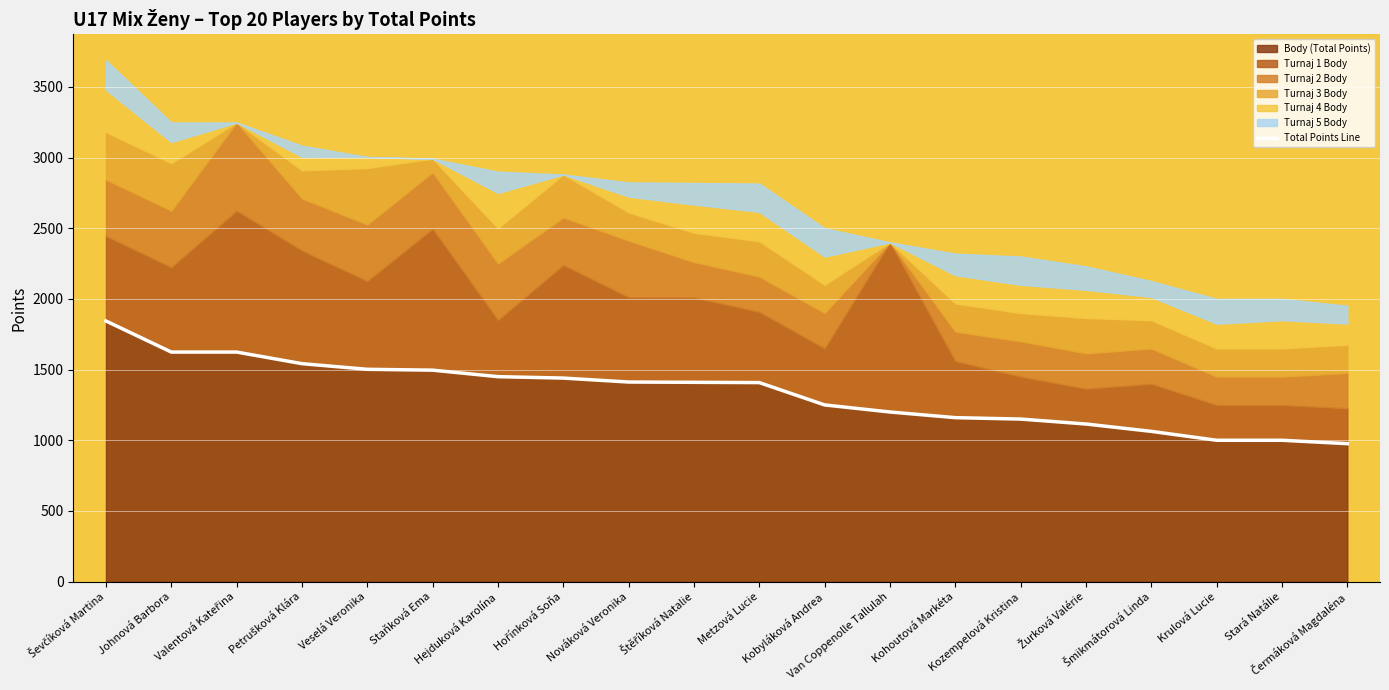

Reading left to right, what are all the values shown in this chart?

Ševčíková Martina=1844	Johnová Barbora=1624	Valentová Kateřina=1624	Petrušková Klára=1542	Veselá Veronika=1502	Staňková Ema=1496	Hejduková Karolína=1450	Hořínková Soňa=1440	Nováková Veronika=1412	Štěříková Natalie=1410	Metzová Lucie=1408	Kobyláková Andrea=1250	Van Coppenolle Tallulah=1200	Kohoutová Markéta=1160	Kozempelová Kristina=1150	Žurková Valérie=1115	Šmikmátorová Linda=1063	Krulová Lucie=1000	Stará Natálie=1000	Čermáková Magdaléna=976